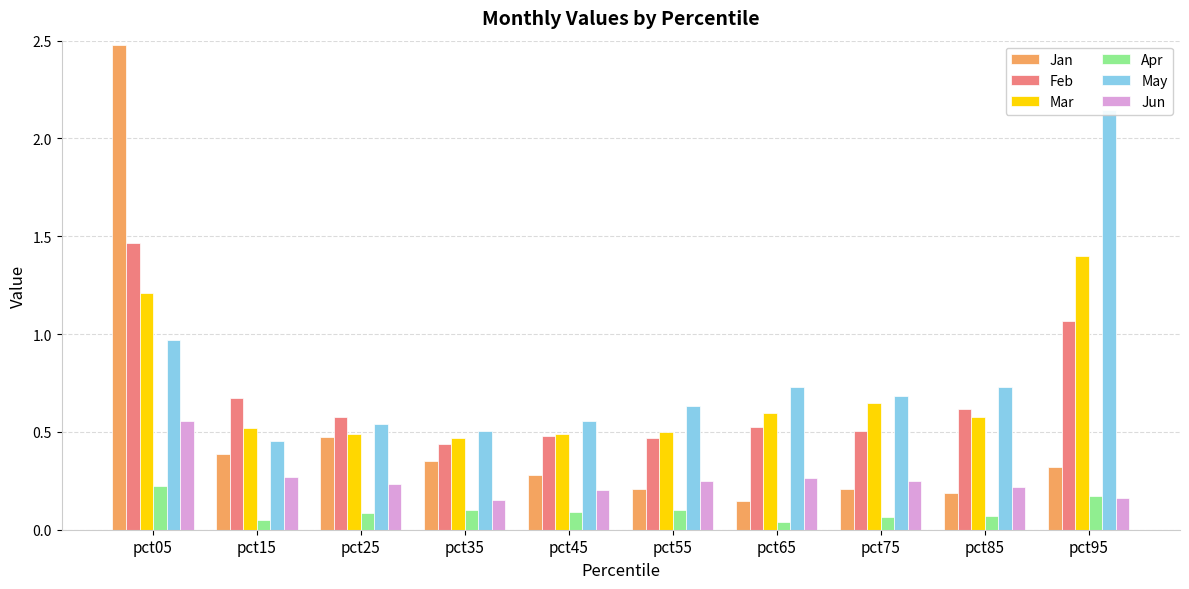

Reading left to right, extract all data points from this chart.

Jan: 2.5	0.4	0.5	0.4	0.3	0.2	0.1	0.2	0.2	0.3
Feb: 1.5	0.7	0.6	0.4	0.5	0.5	0.5	0.5	0.6	1.1
Mar: 1.2	0.5	0.5	0.5	0.5	0.5	0.6	0.6	0.6	1.4
Apr: 0.2	0.0	0.1	0.1	0.1	0.1	0.0	0.1	0.1	0.2
May: 1.0	0.5	0.5	0.5	0.6	0.6	0.7	0.7	0.7	2.1
Jun: 0.6	0.3	0.2	0.2	0.2	0.2	0.3	0.2	0.2	0.2